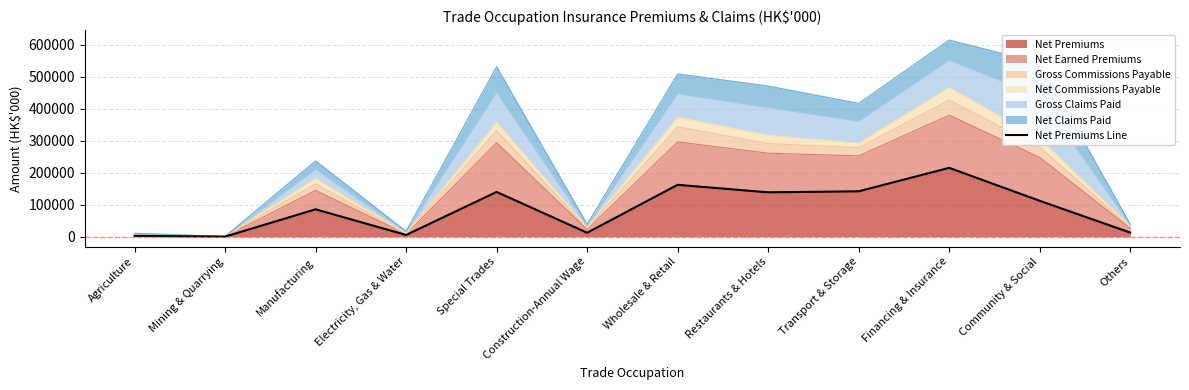

How many points are higher than both their immediate neighbors (excluding endpoints)?

4